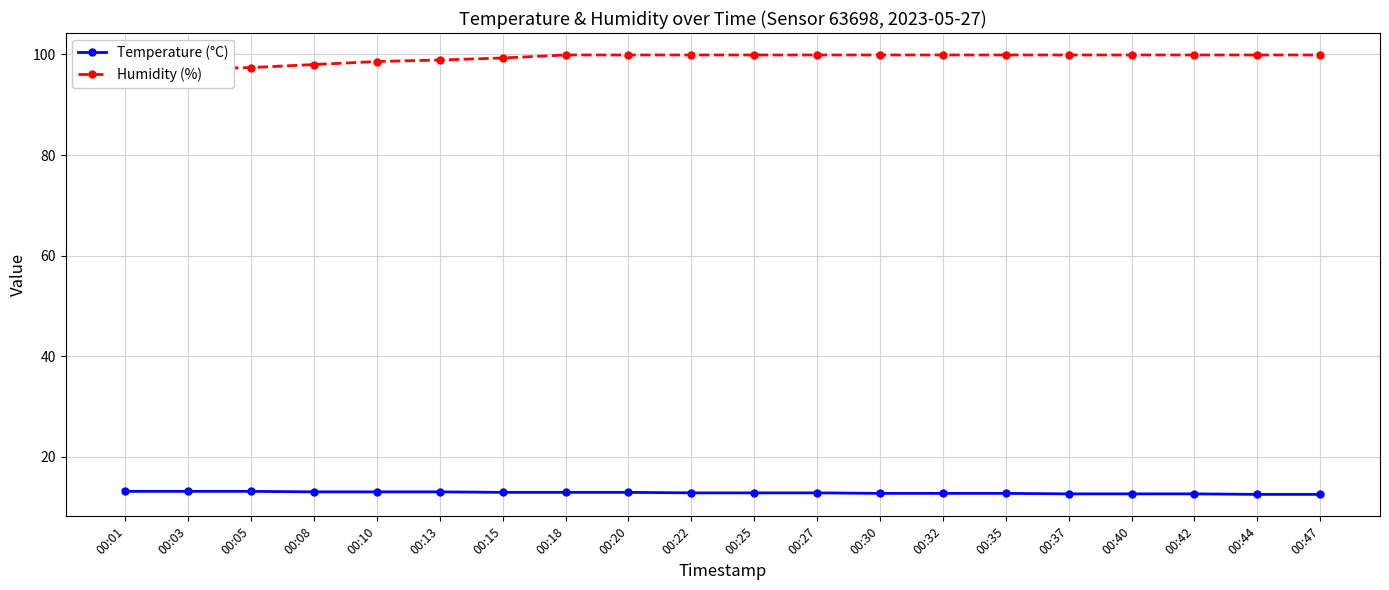

What is the difference between the second highest and minimum values in the Temperature (°C) series?

0.6